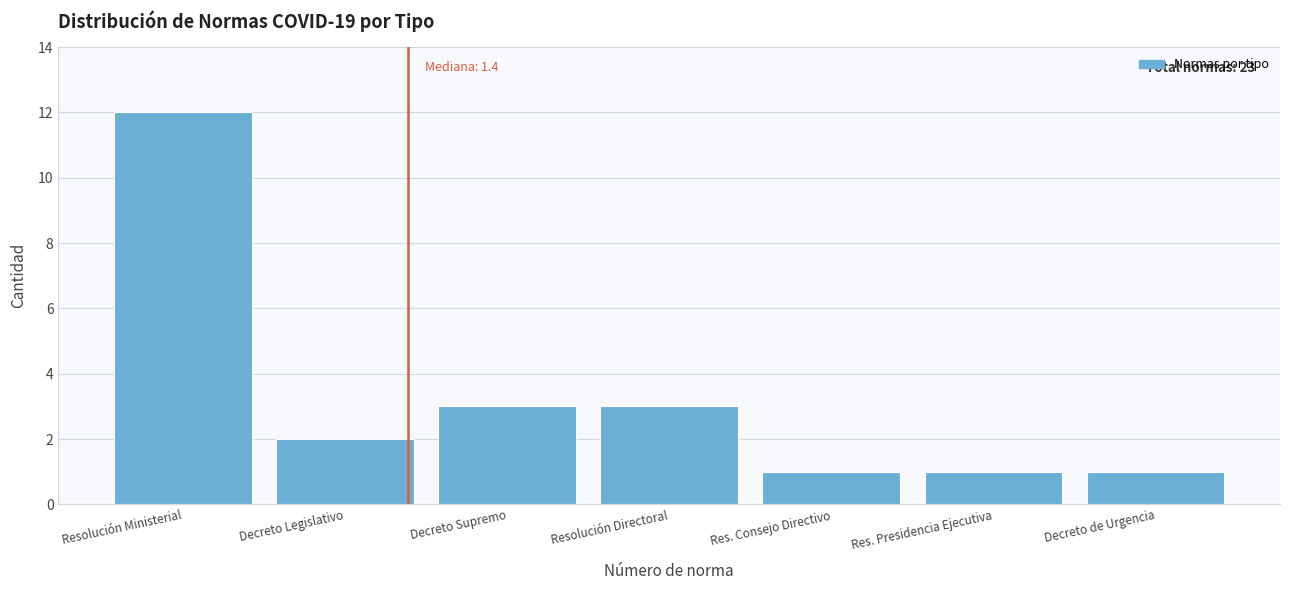

Reading left to right, what are all the values shown in this chart?

Resolución Ministerial=12	Decreto Legislativo=2	Decreto Supremo=3	Resolución Directoral=3	Res. Consejo Directivo=1	Res. Presidencia Ejecutiva=1	Decreto de Urgencia=1